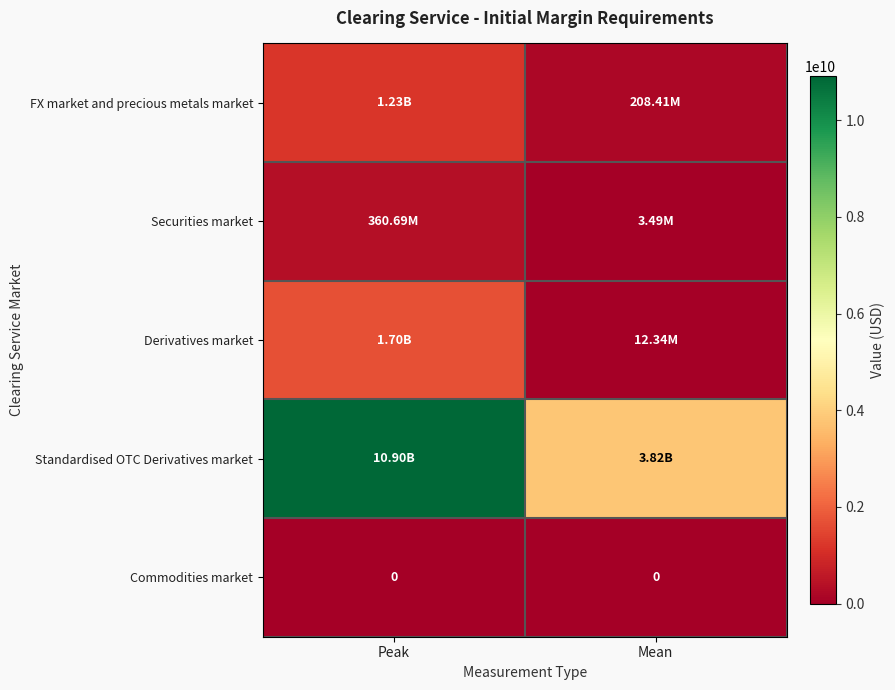

What is the sum of all Derivatives market values?

1709031581.1